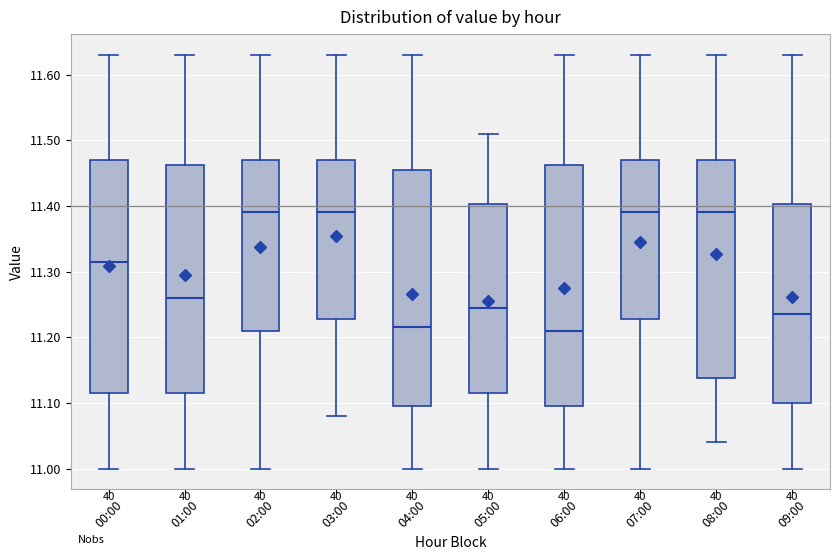

Reading left to right, transcribe this box plot: for each box, give where its median line is, the range the box spans, and where its two whiskers end, as read against the y-axis. The values are not printed on the chart, so give them approximately, as read against the axis.

00:00: median 11.32, box 11.12 to 11.47, whiskers 11.00 to 11.63
01:00: median 11.26, box 11.12 to 11.46, whiskers 11.00 to 11.63
02:00: median 11.39, box 11.21 to 11.47, whiskers 11.00 to 11.63
03:00: median 11.39, box 11.23 to 11.47, whiskers 11.08 to 11.63
04:00: median 11.22, box 11.10 to 11.46, whiskers 11.00 to 11.63
05:00: median 11.25, box 11.12 to 11.40, whiskers 11.00 to 11.51
06:00: median 11.21, box 11.10 to 11.46, whiskers 11.00 to 11.63
07:00: median 11.39, box 11.23 to 11.47, whiskers 11.00 to 11.63
08:00: median 11.39, box 11.14 to 11.47, whiskers 11.04 to 11.63
09:00: median 11.24, box 11.10 to 11.40, whiskers 11.00 to 11.63